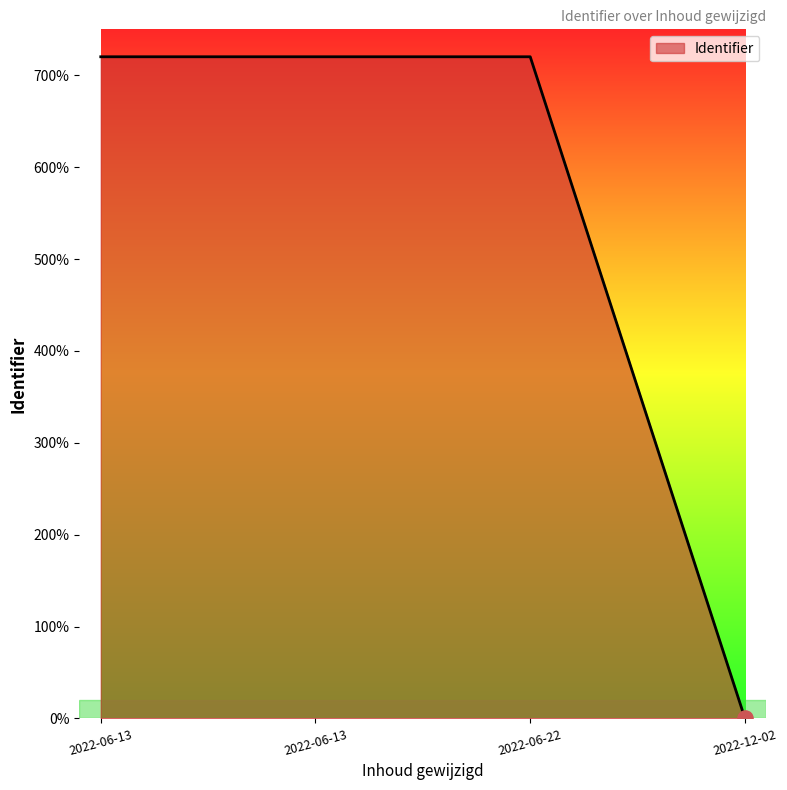

Between 2022-06-13 and 2022-06-22, which is larger?

2022-06-22